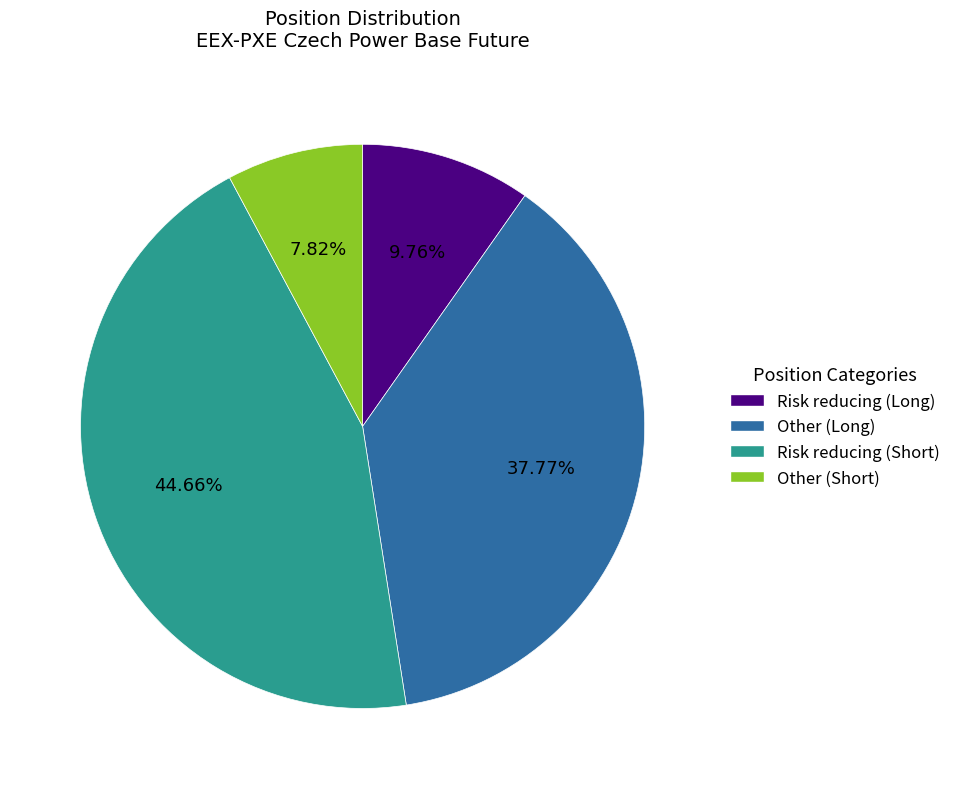

Combined, do Risk reducing (Long) and Other (Short) account for over 50%?

No